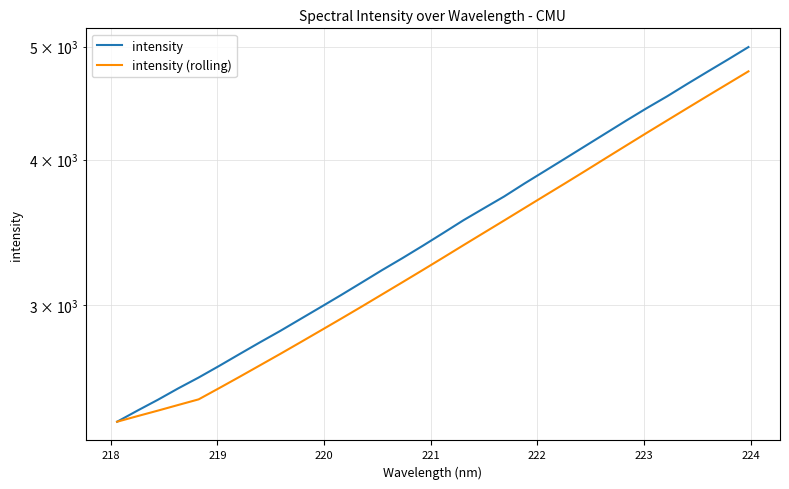

What are all the series names shown in the legend?

intensity, intensity (rolling)